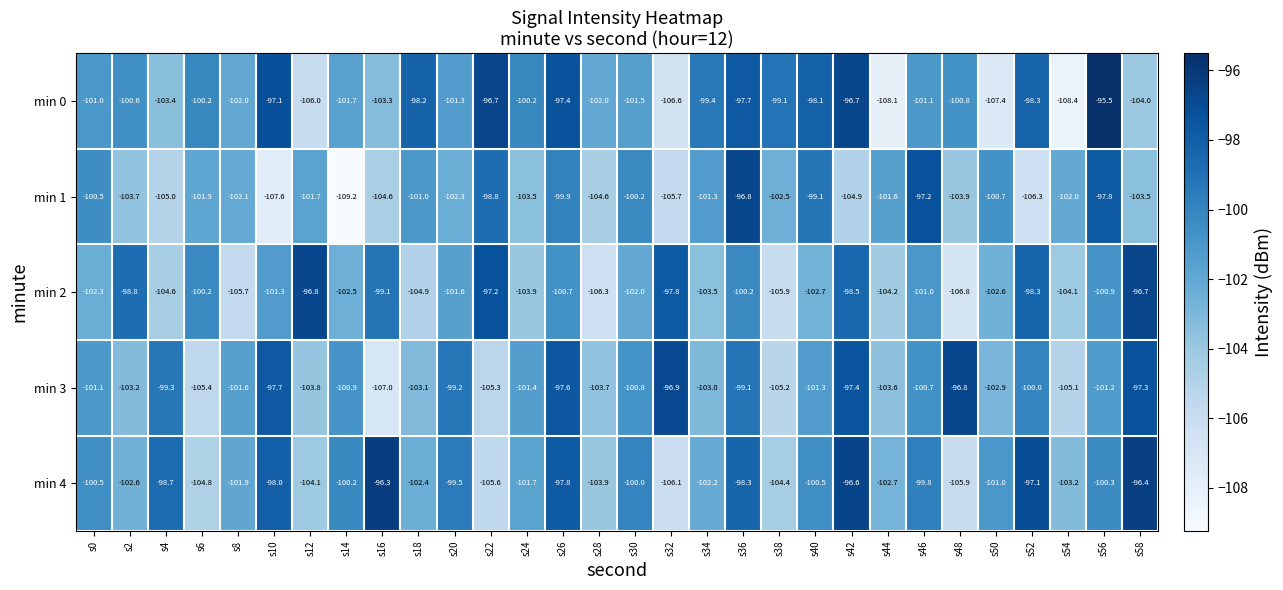

Is it true that min 1 equals -62.3 at s36?

False